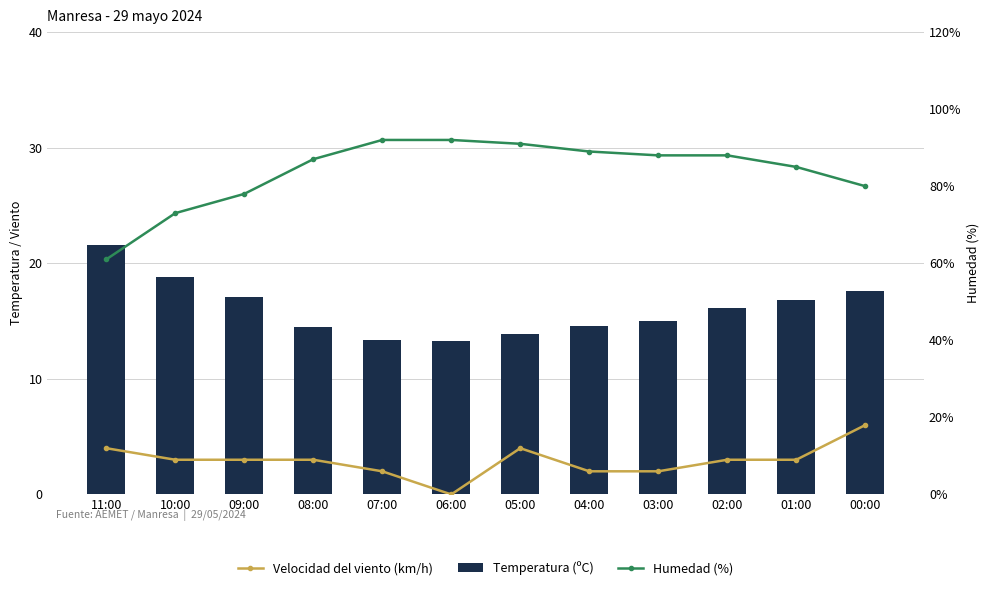

Which series changed the most between 05:00 and 03:00?

Humedad (%)